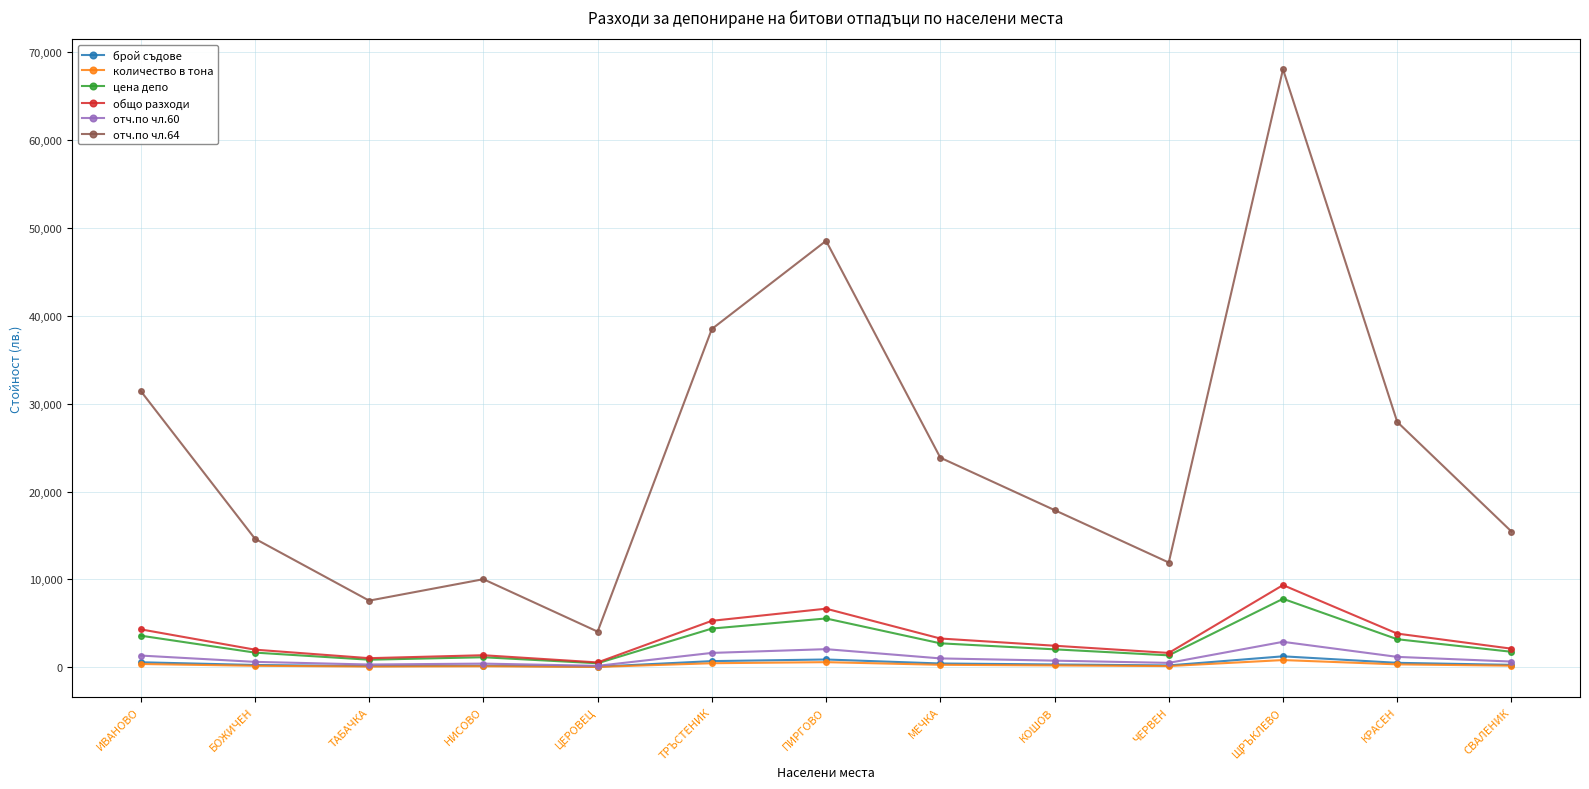

Which series has the largest total across all categories?

отч.по чл.64